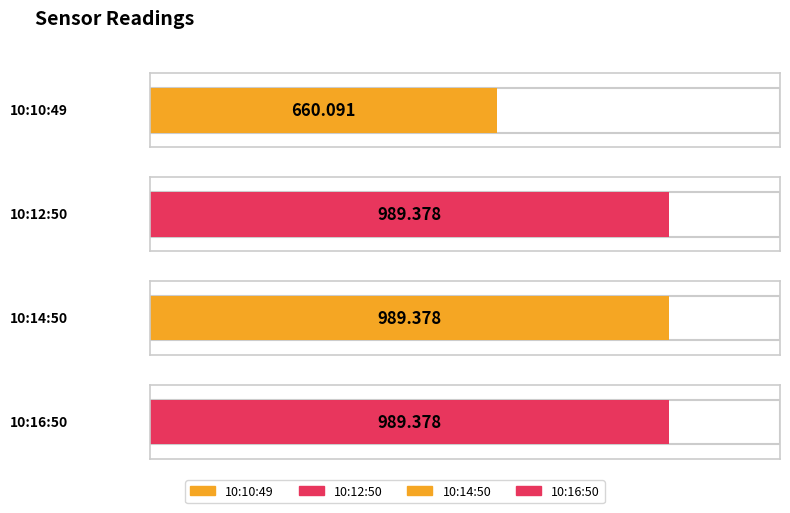

How many bars are there in total?

4